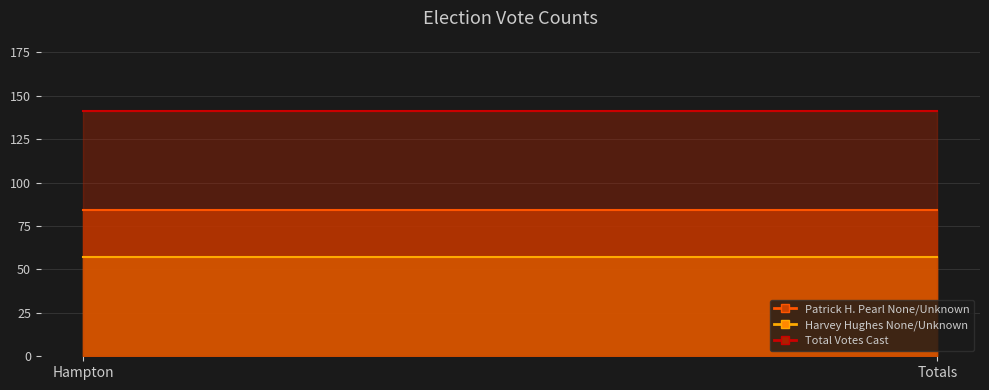

Rank the series by their maximum value, from lowest to highest.

Harvey Hughes None/Unknown, Patrick H. Pearl None/Unknown, Total Votes Cast